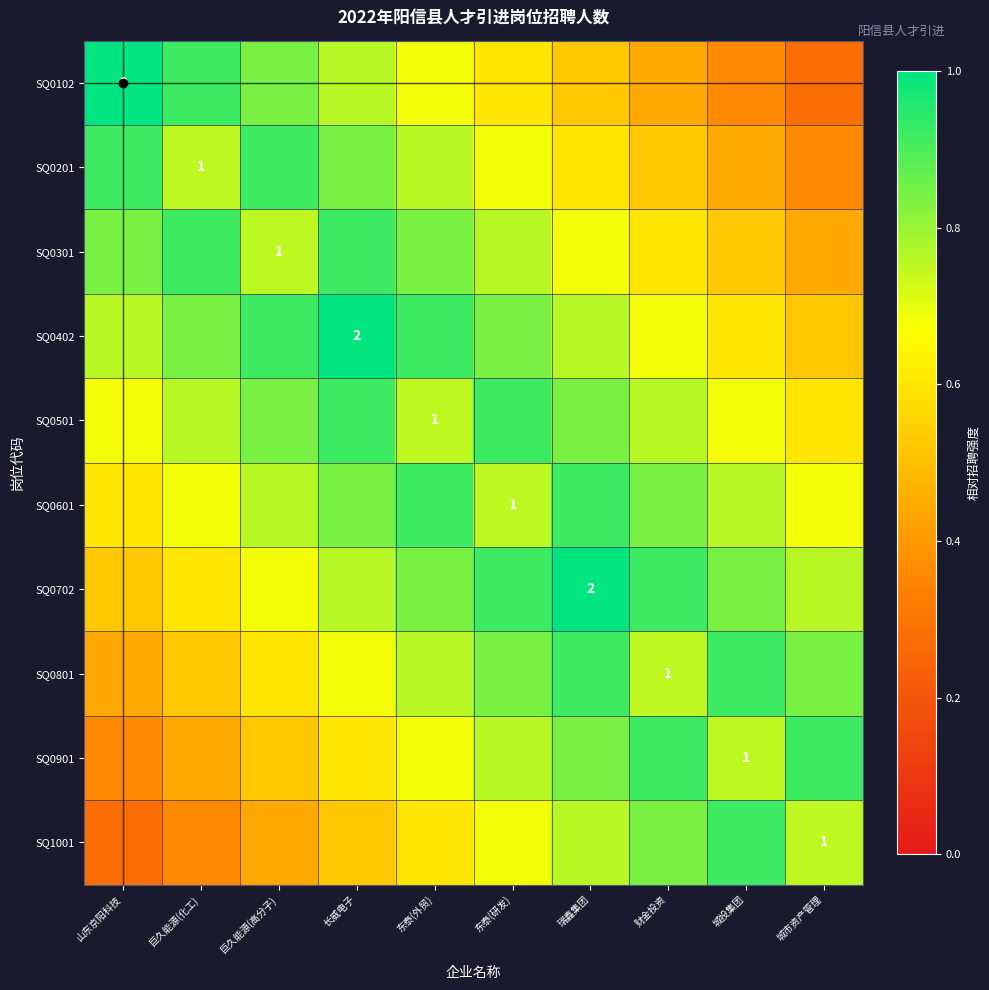

How many distinct data groups are displayed?

10